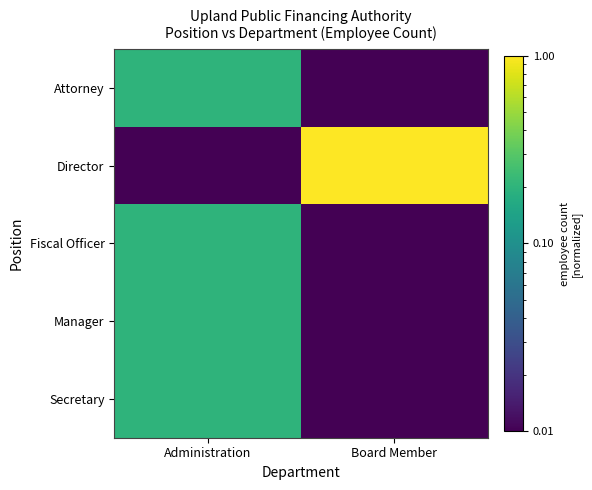

Reading right to left, extract all data points from this chart.

Attorney: Board Member=0.0	Administration=0.2
Director: Board Member=1.0	Administration=0.0
Fiscal Officer: Board Member=0.0	Administration=0.2
Manager: Board Member=0.0	Administration=0.2
Secretary: Board Member=0.0	Administration=0.2